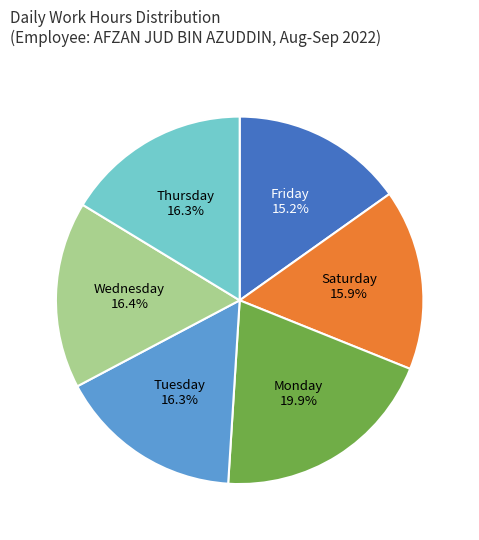

Does any single category account for the majority?

No